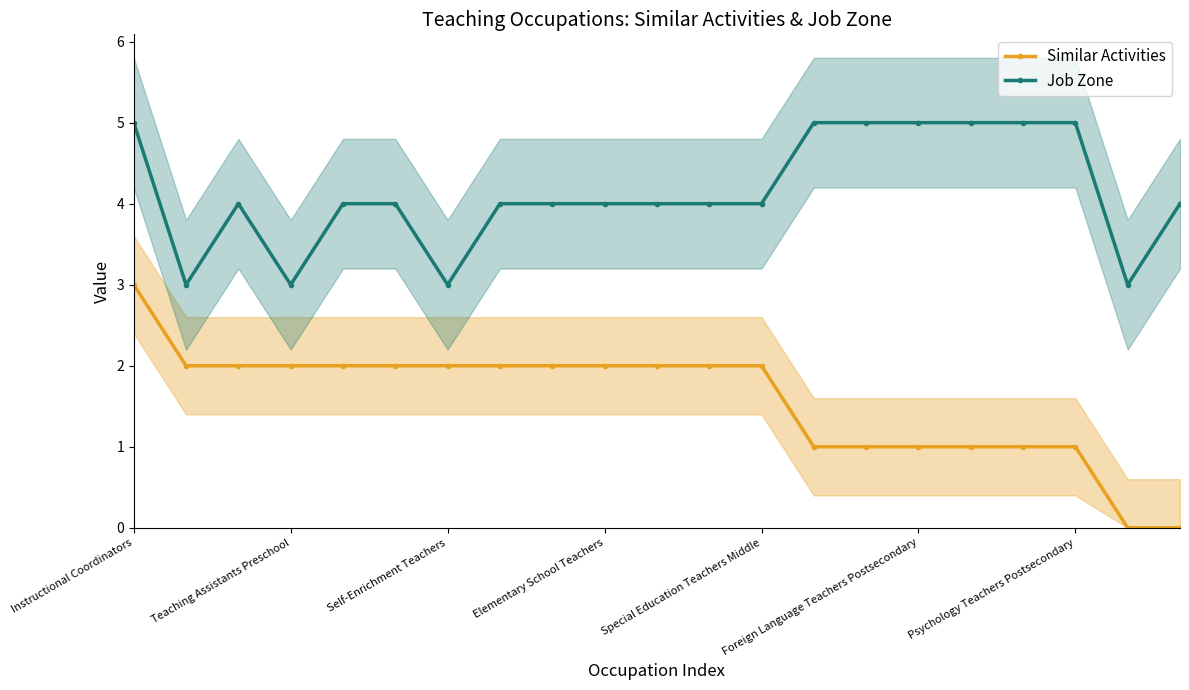

The value of Similar Activities at Elementary School Teachers is 1. True or false?

False